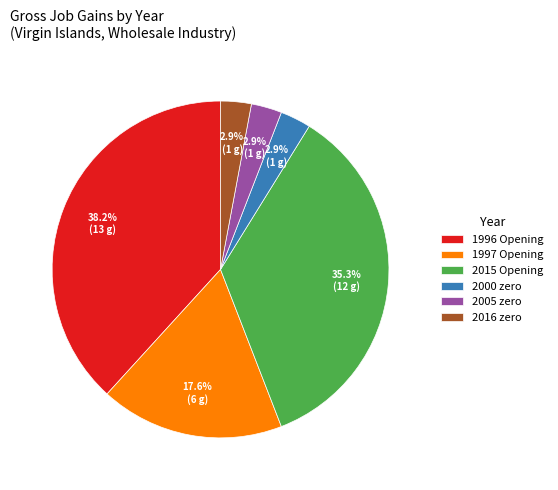

Does 2000 zero represent more than half of the total?

No